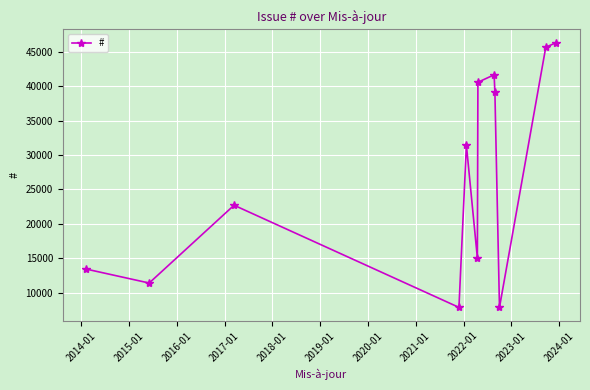

What is the value of the 8th point from the left?

41653